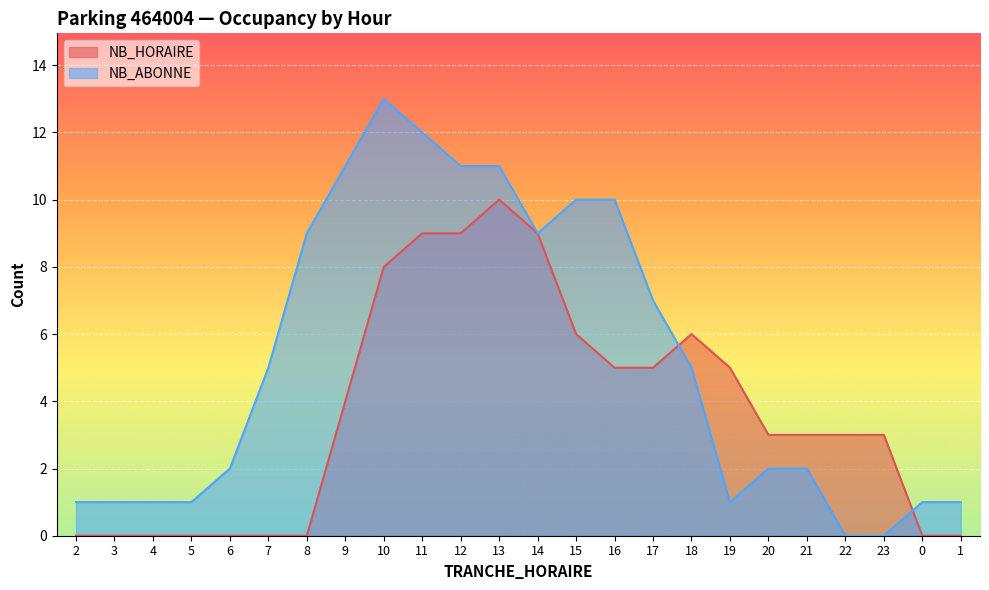

True or false: NB_ABONNE has a value of 1 at 19.

False